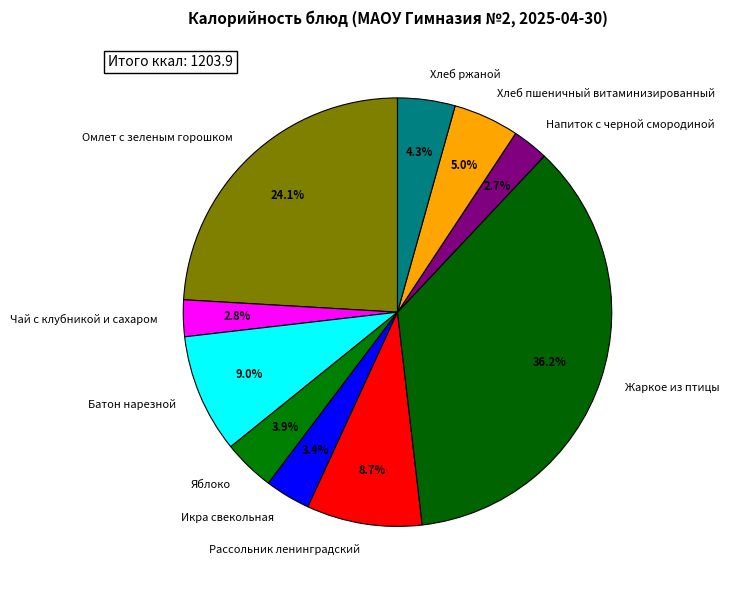

What is the largest slice in the pie chart?

Жаркое из птицы